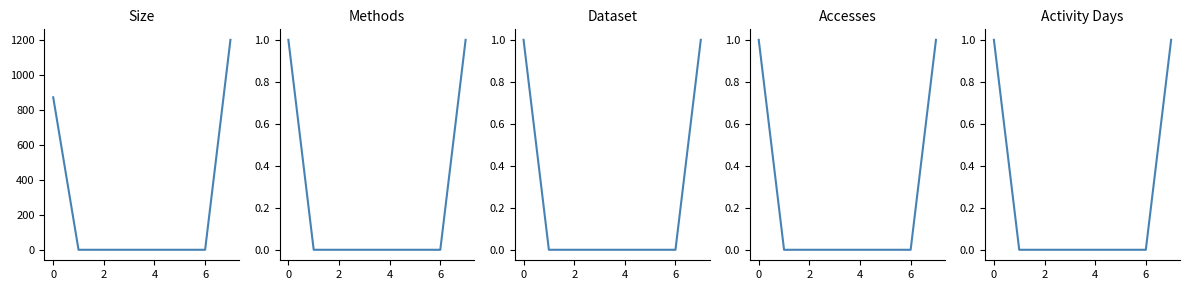

Does the chart display data point markers on the line(s)?

No